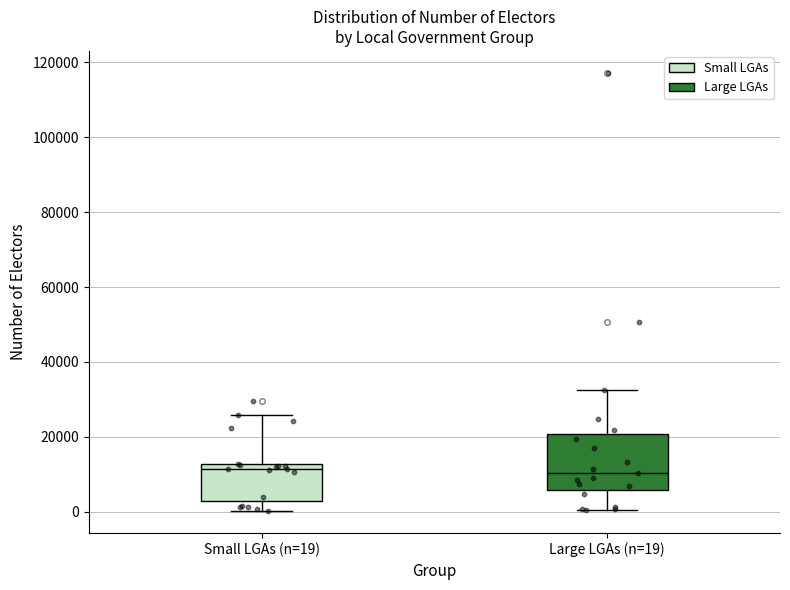

Reading left to right, read every box against the y-axis: the position of its median line, the range the box covers, and the ends of its whiskers. The values are not printed on the chart, so give them approximately, as read against the axis.

Small LGAs (n=19): median 12000 (just below the box's upper edge), box 2000 to 12000, whiskers 0 to 26000
Large LGAs (n=19): median 10000, box 6000 to 20000, whiskers 0 to 32000